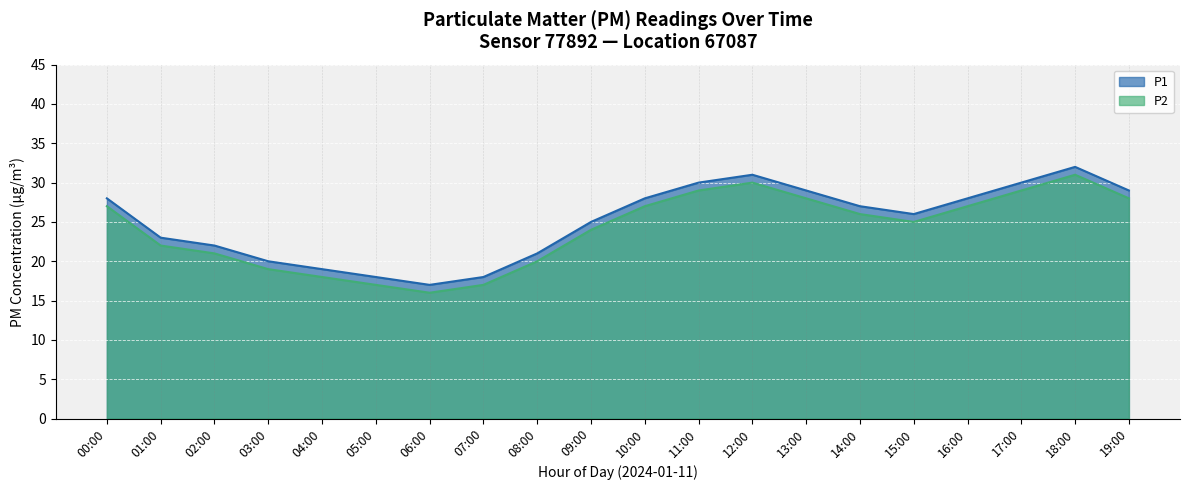

Which has a higher value, 02:00 or 05:00?

02:00